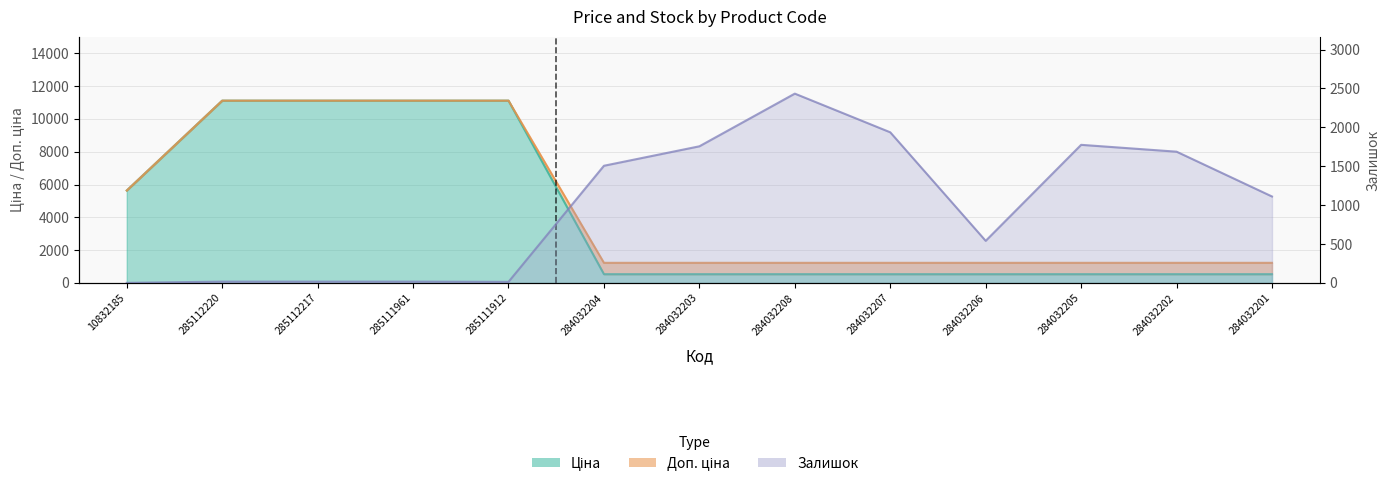

Which series ends up on top after the final intersection of Ціна and Залишок?

Залишок